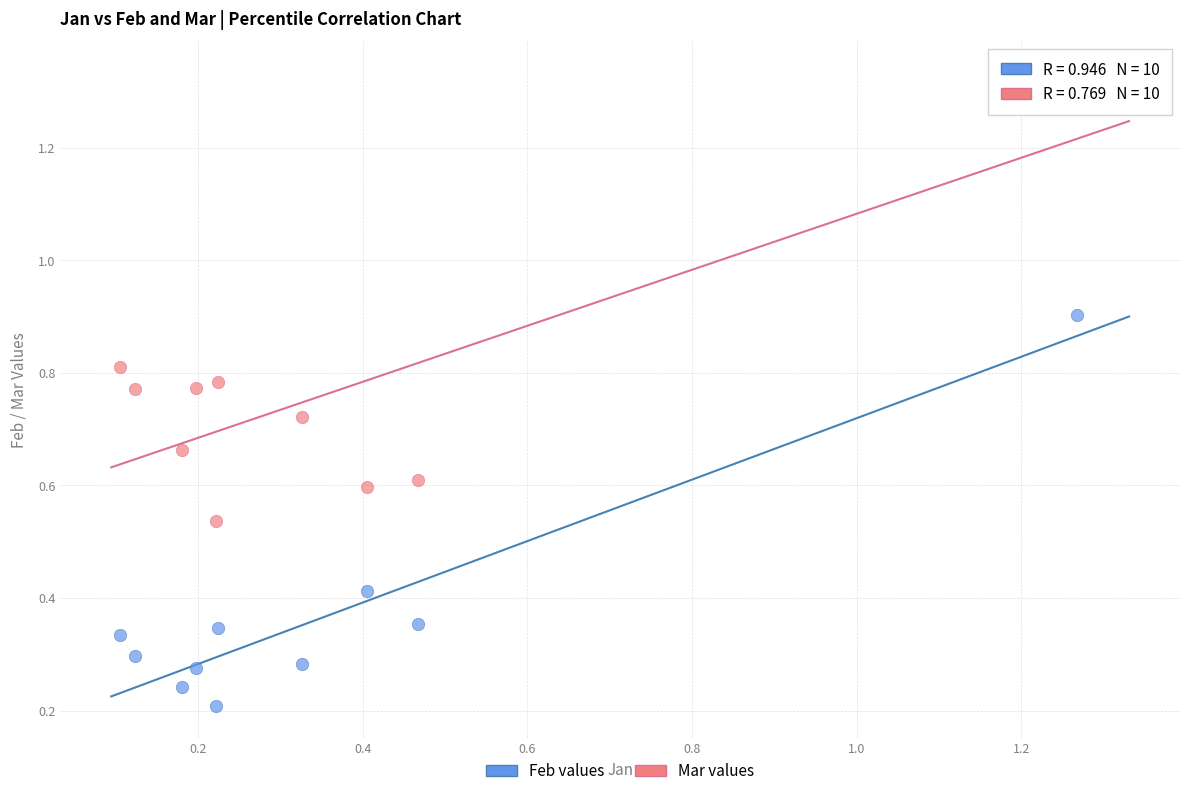

What are all the series names shown in the legend?

Feb values, Mar values